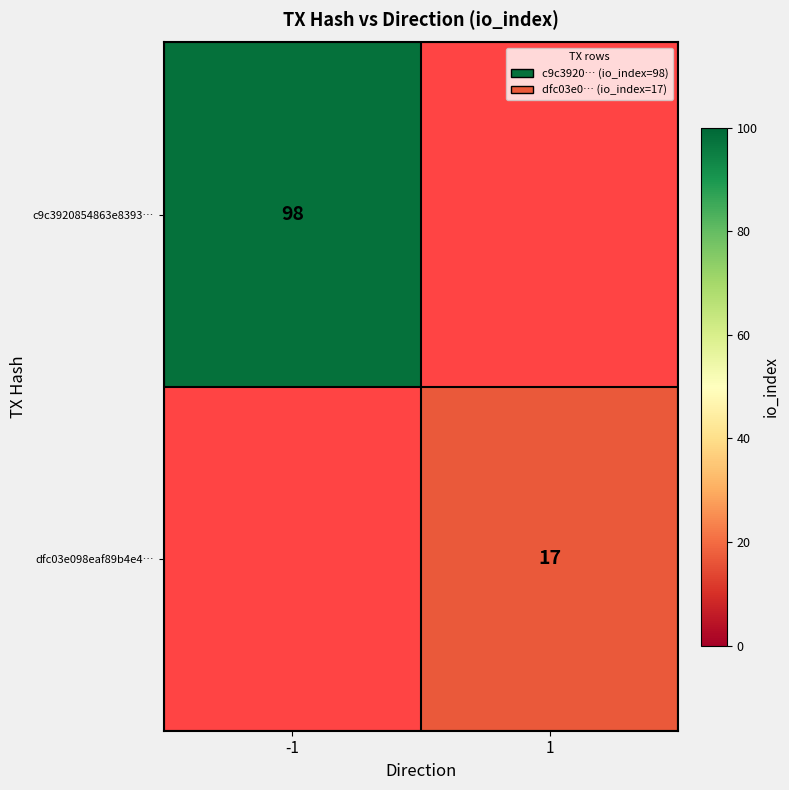

The c9c3920854863e8393… series shows 98 at -1. True or false?

True